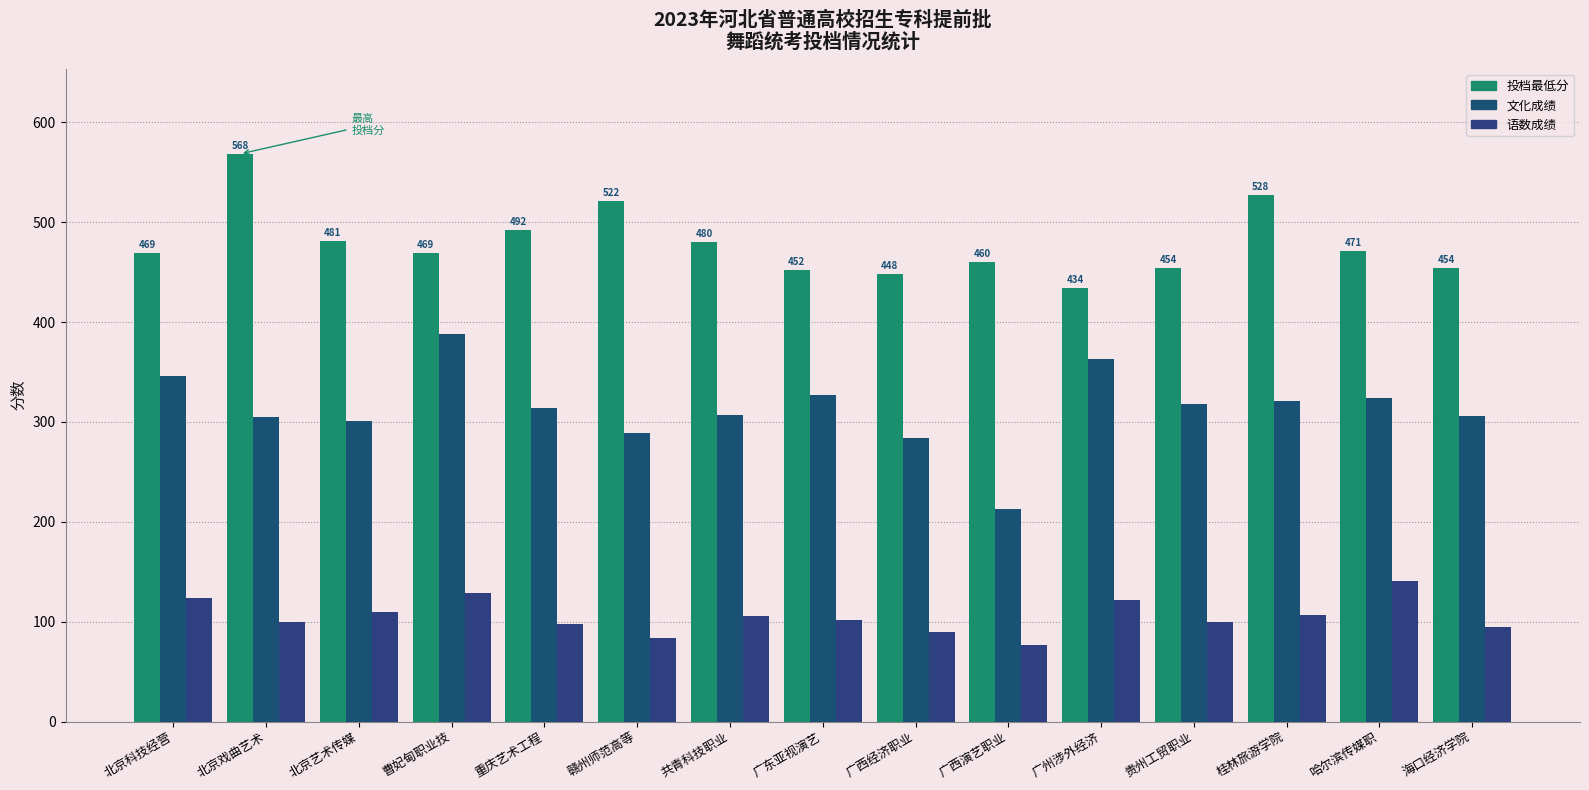

Reading right to left, list all the values displayed in this chart.

投档最低分: 海口经济学院=454.1	哈尔滨传媒职=470.8	桂林旅游学院=527.7	贵州工贸职业=454.1	广州涉外经济=434.4	广西演艺职业=460.3	广西经济职业=448.3	广东亚视演艺=451.6	共青科技职业=479.7	赣州师范高等=521.6	重庆艺术工程=492.3	曹妃甸职业技=469.0	北京艺术传媒=481.4	北京戏曲艺术=568.4	北京科技经营=468.7
文化成绩: 海口经济学院=306.0	哈尔滨传媒职=324.0	桂林旅游学院=321.0	贵州工贸职业=318.0	广州涉外经济=363.0	广西演艺职业=213.0	广西经济职业=284.0	广东亚视演艺=327.0	共青科技职业=307.0	赣州师范高等=289.0	重庆艺术工程=314.0	曹妃甸职业技=388.0	北京艺术传媒=301.0	北京戏曲艺术=305.0	北京科技经营=346.0
语数成绩: 海口经济学院=95.0	哈尔滨传媒职=141.0	桂林旅游学院=107.0	贵州工贸职业=100.0	广州涉外经济=122.0	广西演艺职业=77.0	广西经济职业=90.0	广东亚视演艺=102.0	共青科技职业=106.0	赣州师范高等=84.0	重庆艺术工程=98.0	曹妃甸职业技=129.0	北京艺术传媒=110.0	北京戏曲艺术=100.0	北京科技经营=124.0